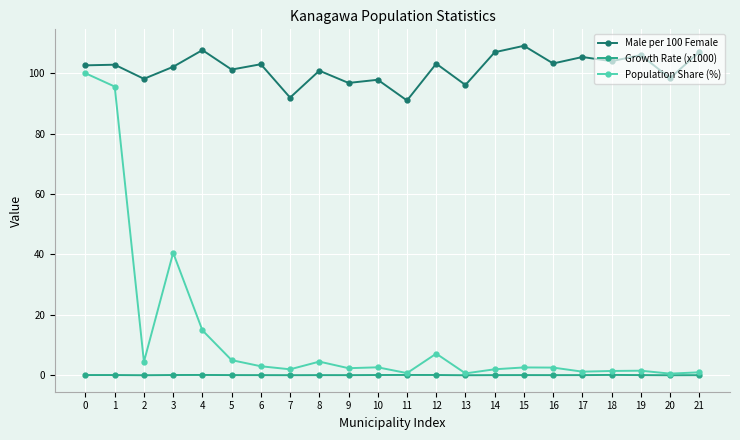

Rank the series by their maximum value, from highest to lowest.

Male per 100 Female, Population Share (%), Growth Rate (x1000)